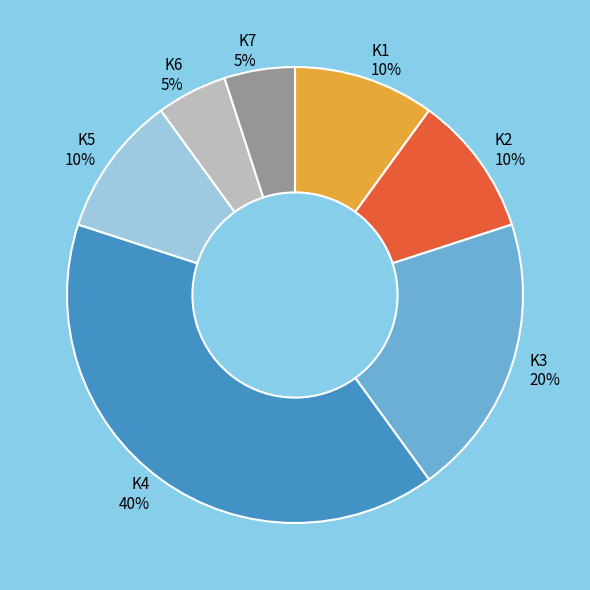

True or false: K1 accounts for 3% of the total.

False